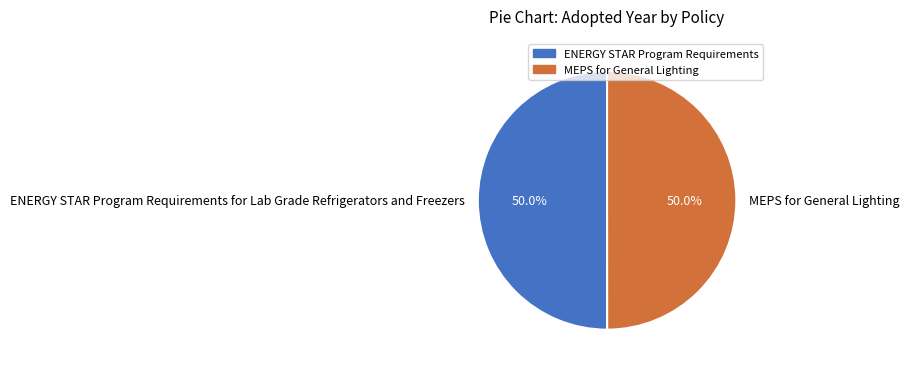

To the nearest percent, what portion does MEPS for General Lighting represent?

50%